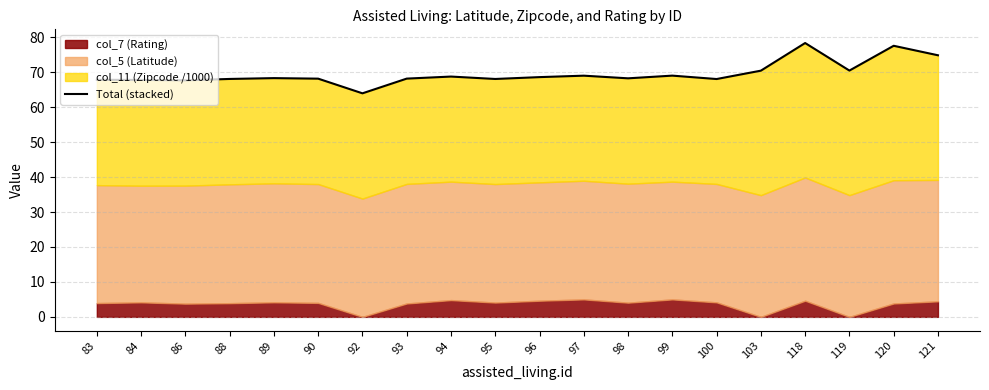

Reading left to right, what are all the values shown in this chart?

83=67.8	84=67.8	86=67.7	88=68.1	89=68.3	90=68.1	92=64.0	93=68.2	94=68.8	95=68.1	96=68.6	97=69.0	98=68.2	99=69.0	100=68.0	103=70.4	118=78.3	119=70.5	120=77.6	121=74.8